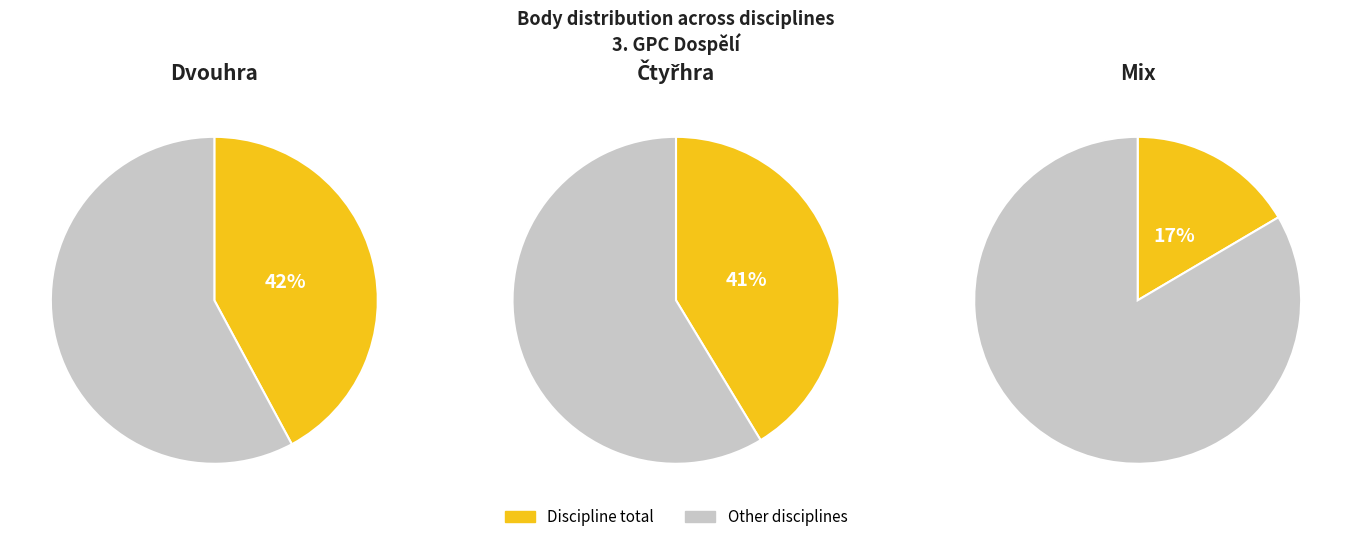

Does Sedláček Kamil represent more than half of the total?

No